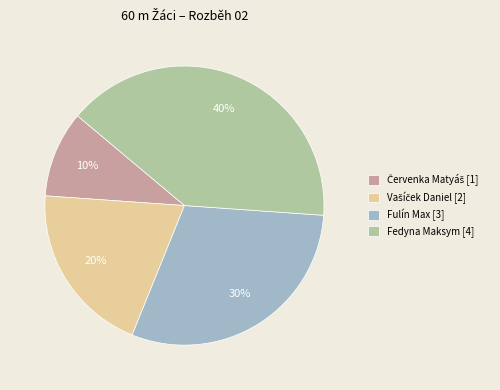

To the nearest percent, what is the average slice percentage?

25%